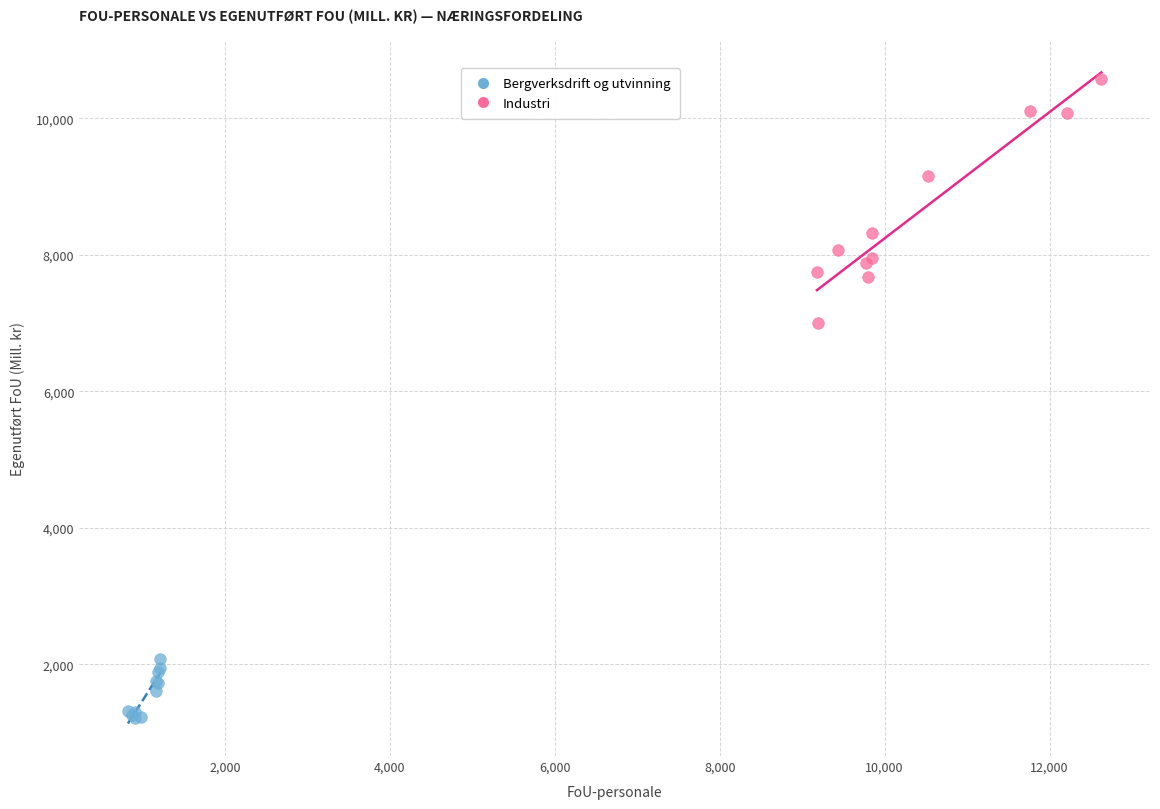

Which series reaches the minimum Y coordinate?

Bergverksdrift og utvinning